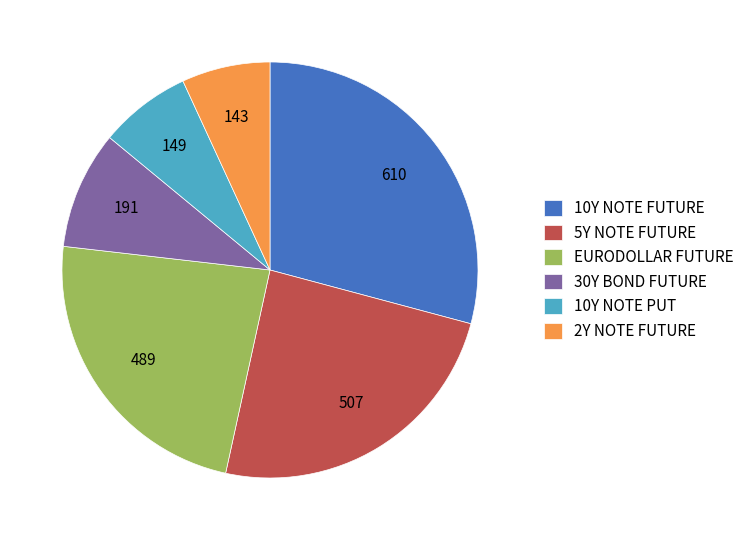

Is the sum of 10Y NOTE FUTURE and EURODOLLAR FUTURE greater than half?

Yes